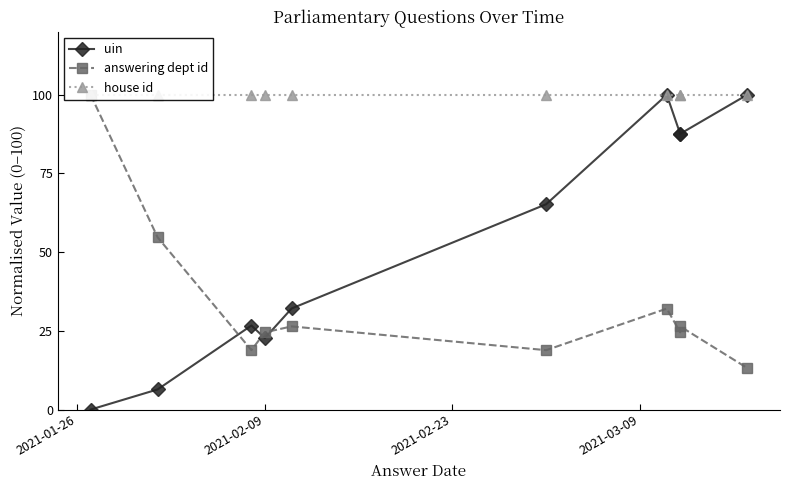

How many lines are shown in the chart?

3